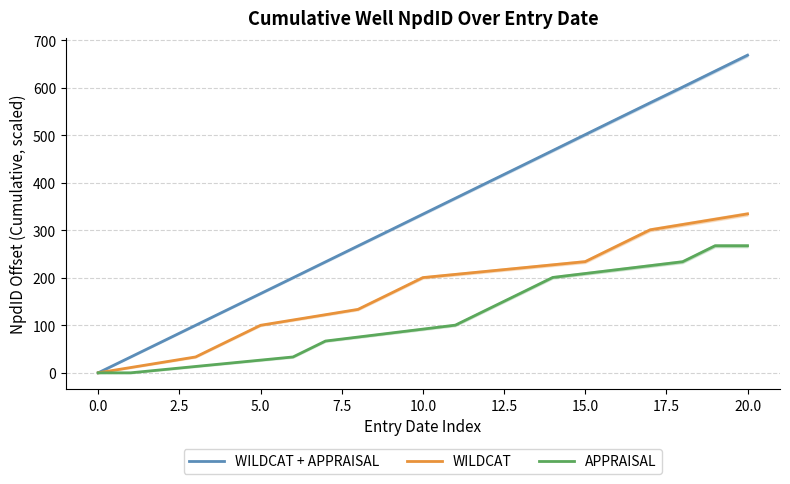

True or false: WILDCAT and APPRAISAL intersect in this chart.

False